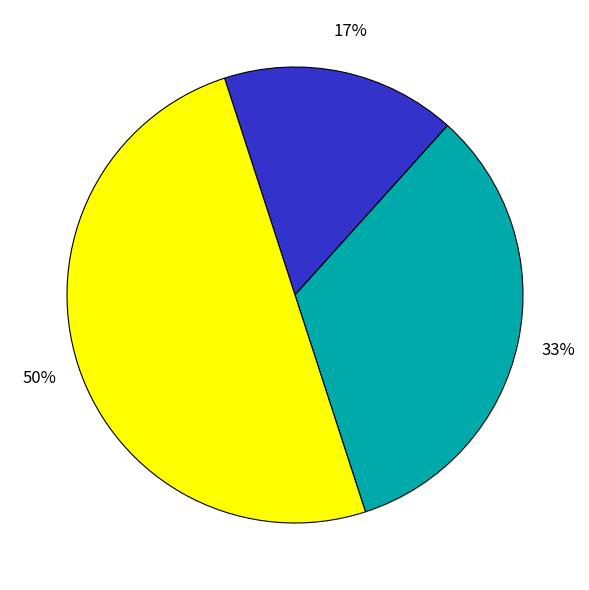

To the nearest percent, what is the average slice percentage?

33%